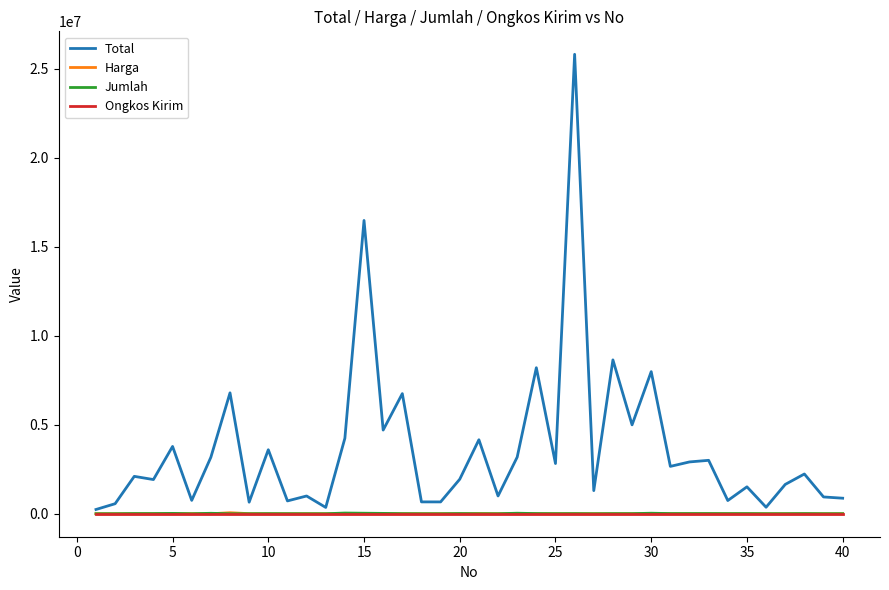

Which series has the largest range (max minus min)?

Total